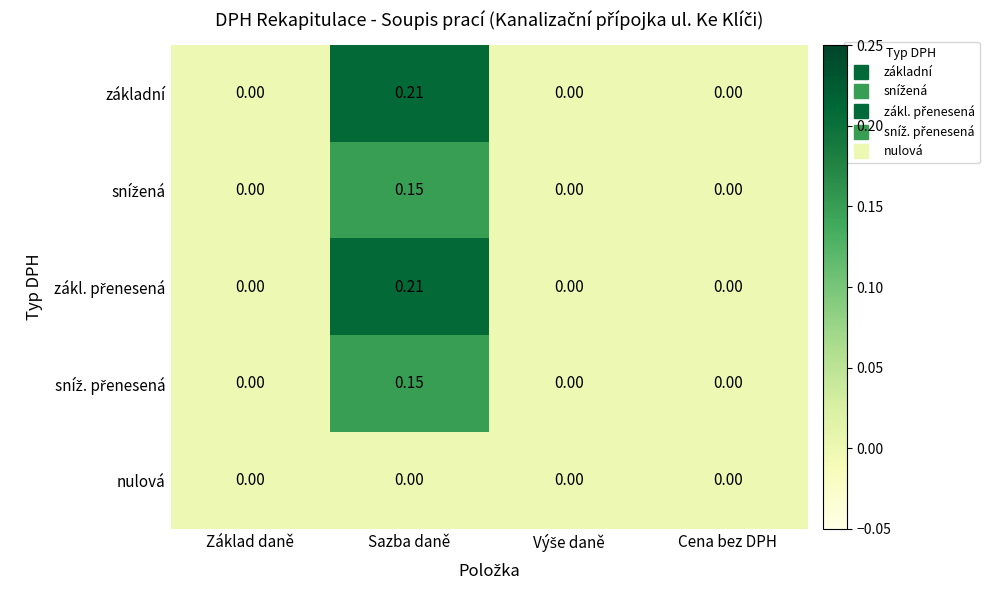

At which category is the sum across all series the highest?

Sazba daně